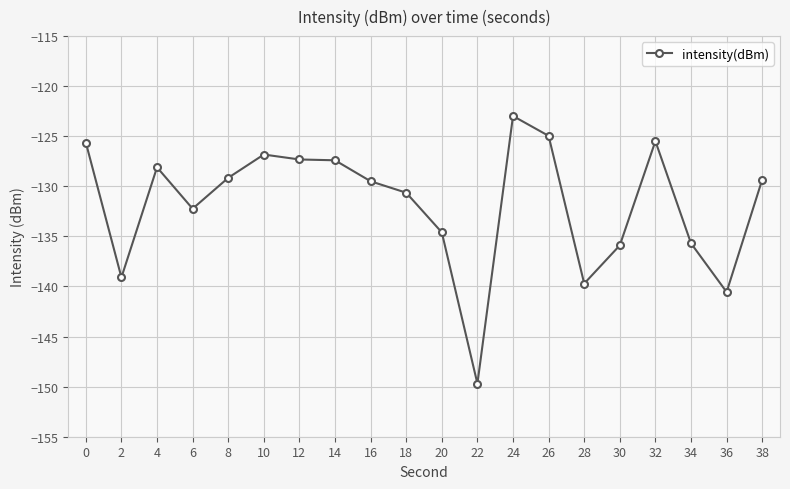

Which label corresponds to the smallest value in the chart?

22